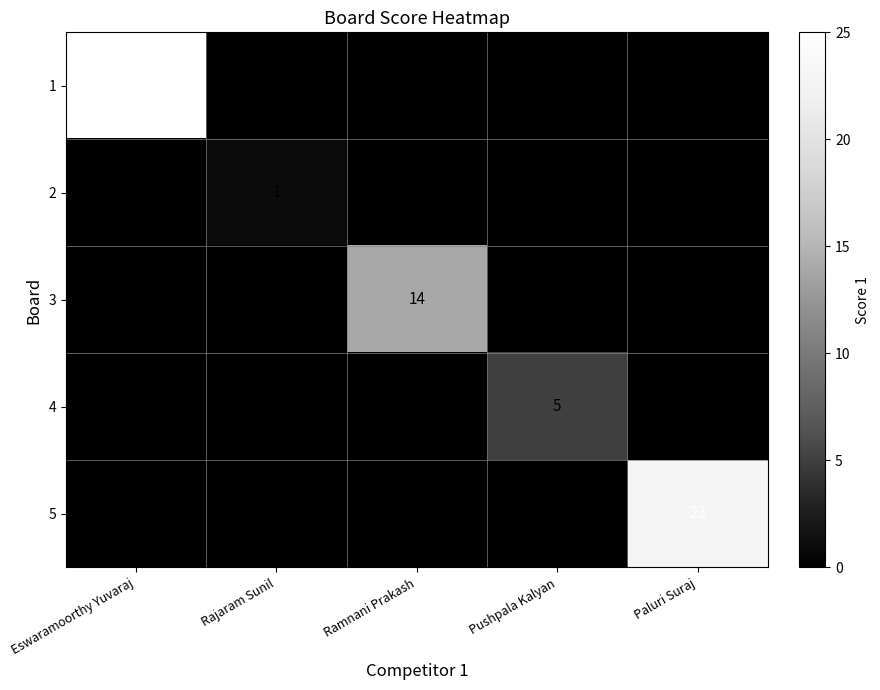

What is the total value across all series at Rajaram Sunil?

1